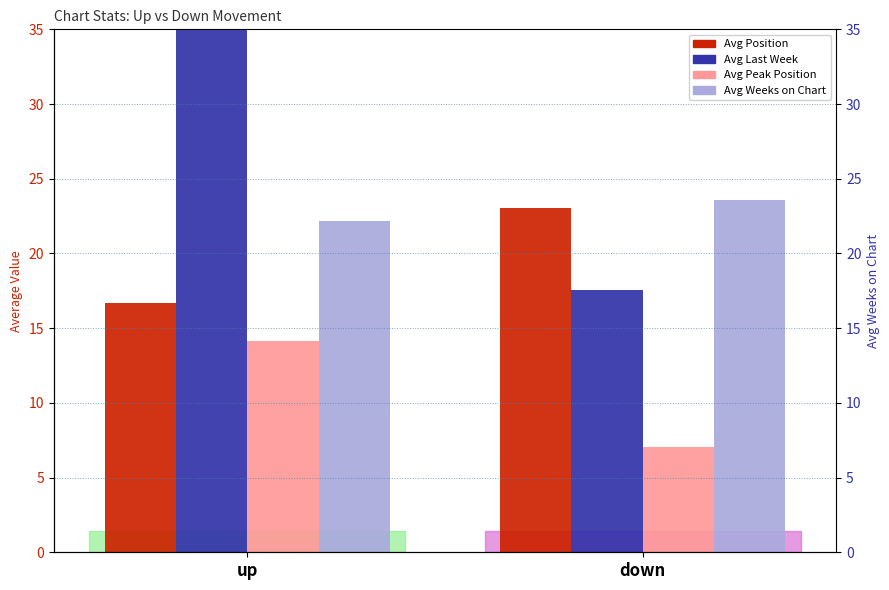

Does the chart contain stacked bars?

No